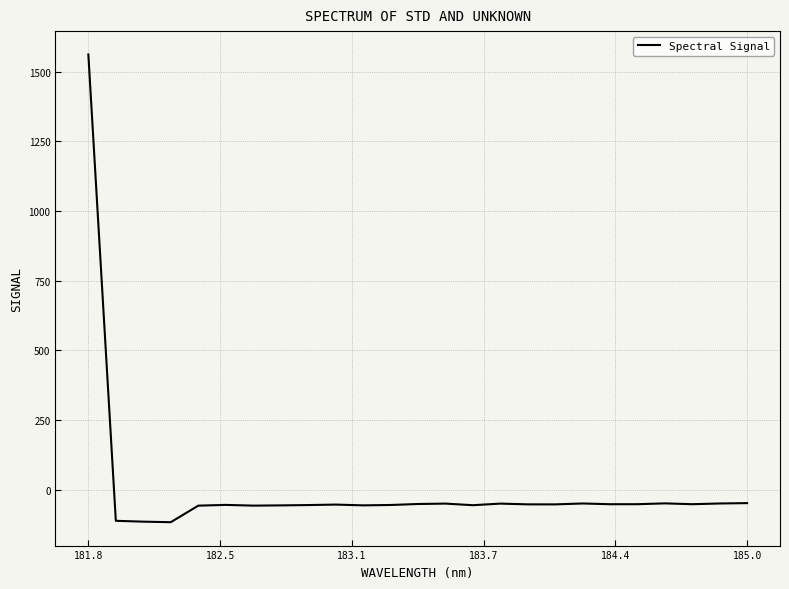

True or false: there are more than 0 points higher than both neighbors.

True